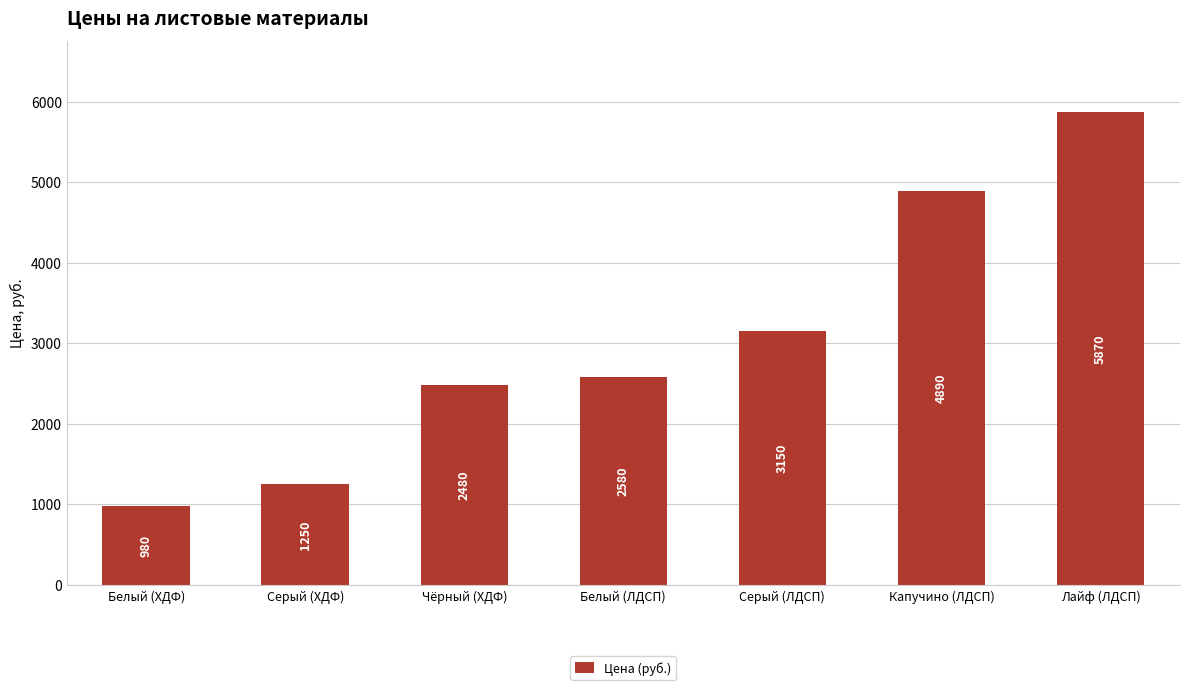

At which category does the chart reach its minimum across all series?

Белый (ХДФ)